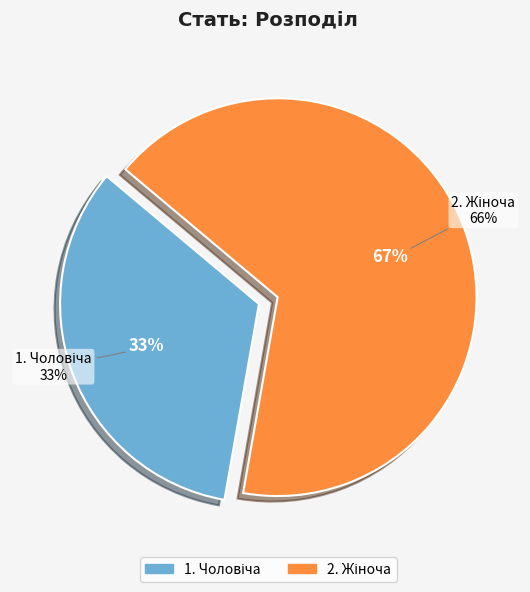

Which slice is the smallest?

Чоловіча